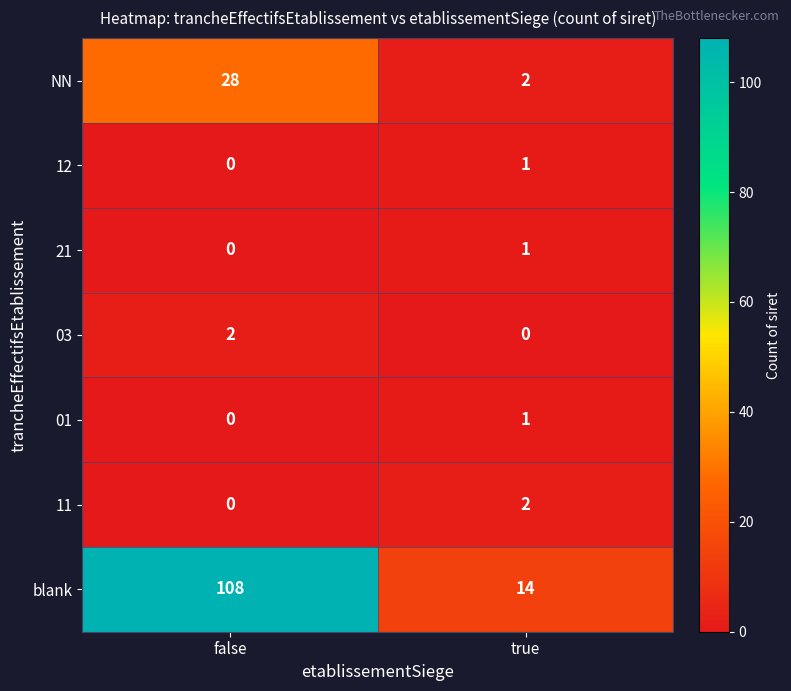

The value of 12 at false is 0. True or false?

True